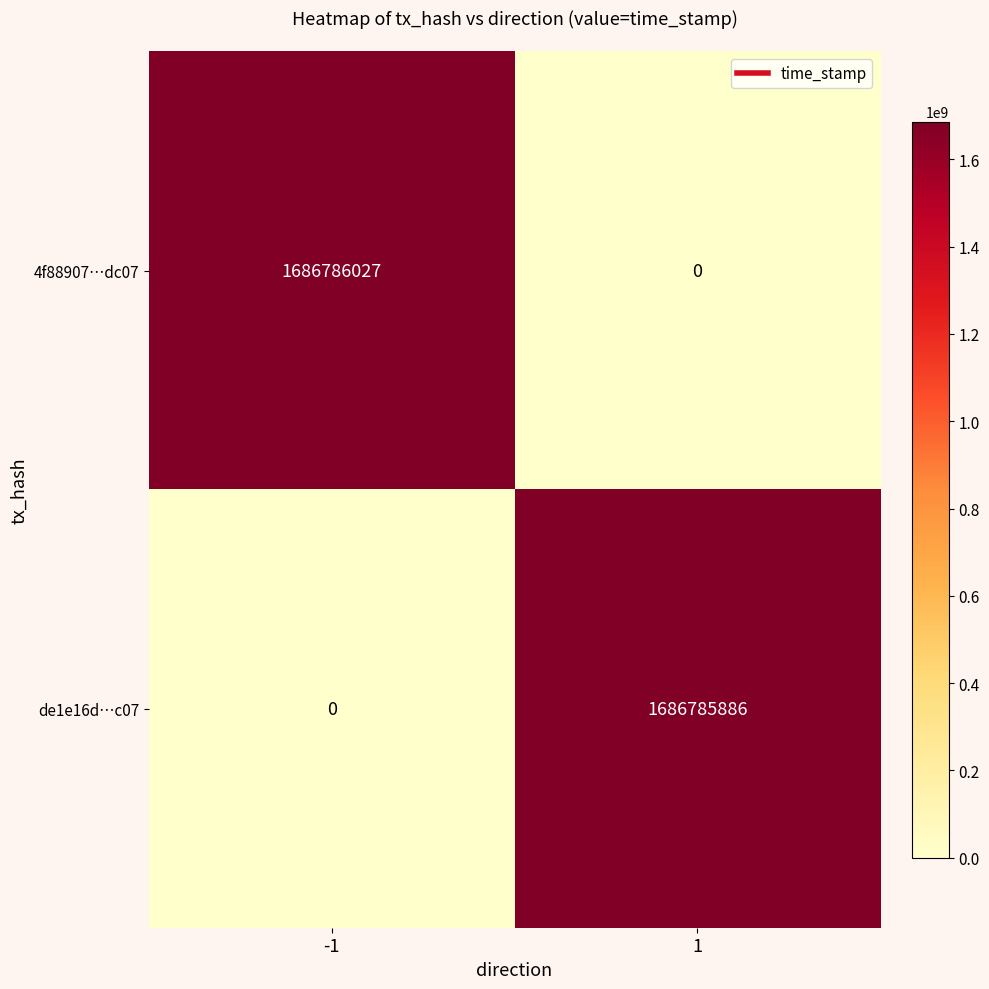

Count the number of data series in this chart.

2